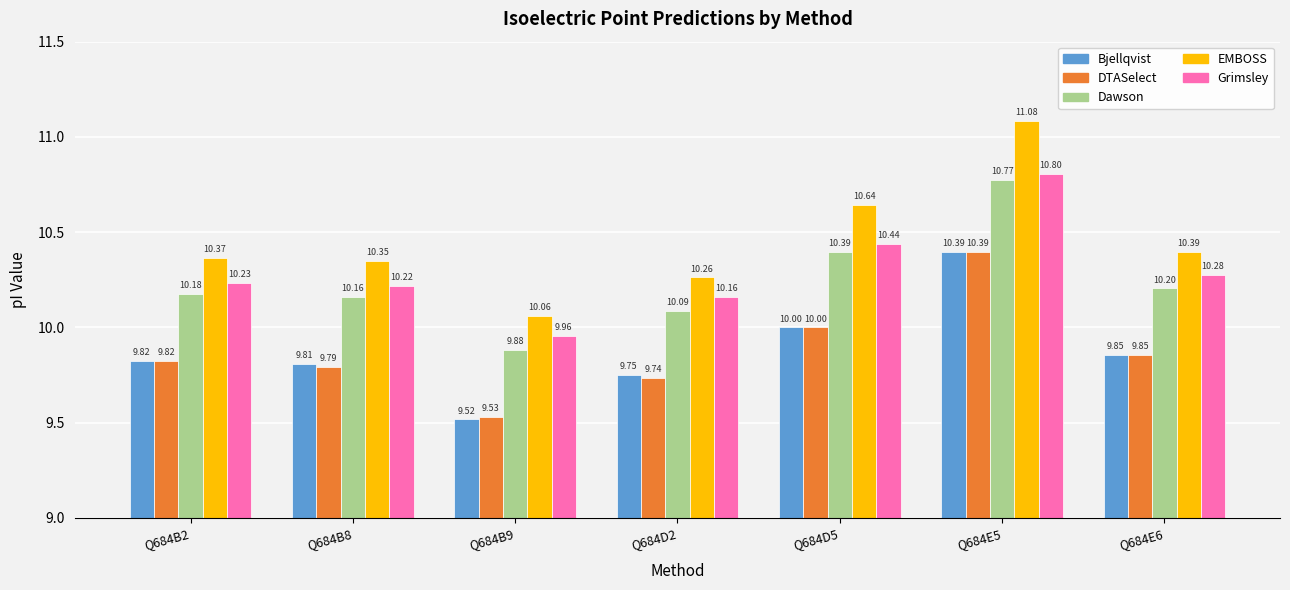

Which series has the widest spread of values?

EMBOSS